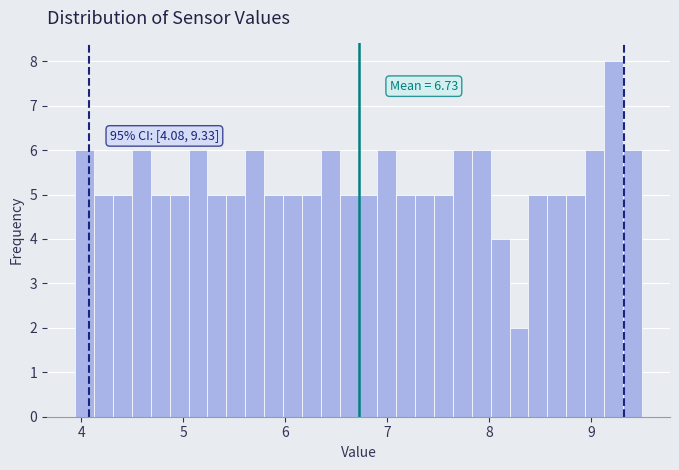

Around what value on the x-axis is the tallest bar? Give the approximate position of its centre, as read against the axis.

9.2